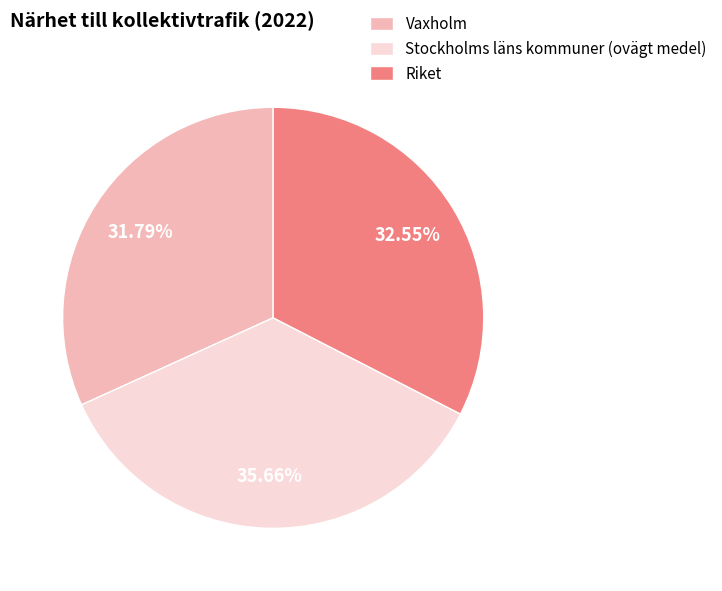

To the nearest percent, what percentage of the pie is Riket?

33%